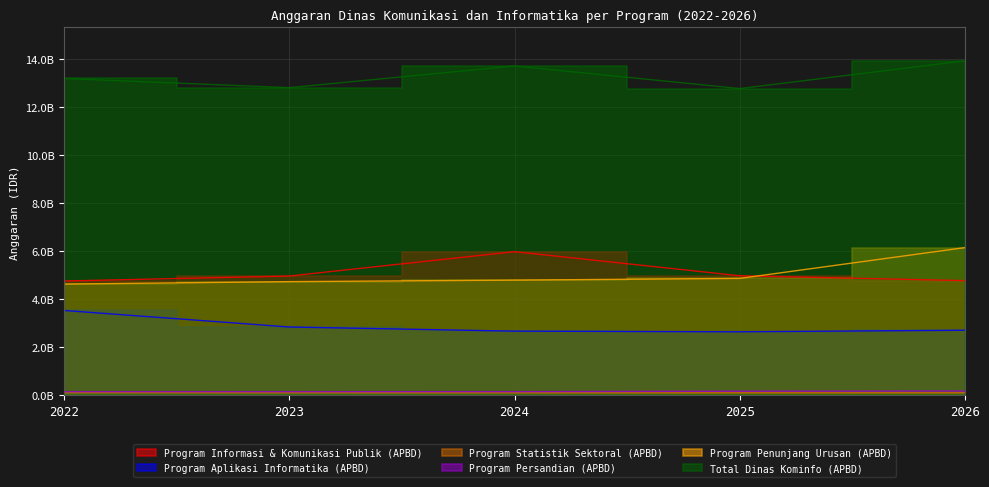

What are all the series names shown in the legend?

Program Informasi & Komunikasi Publik (APBD), Program Aplikasi Informatika (APBD), Program Statistik Sektoral (APBD), Program Persandian (APBD), Program Penunjang Urusan (APBD), Total Dinas Kominfo (APBD)